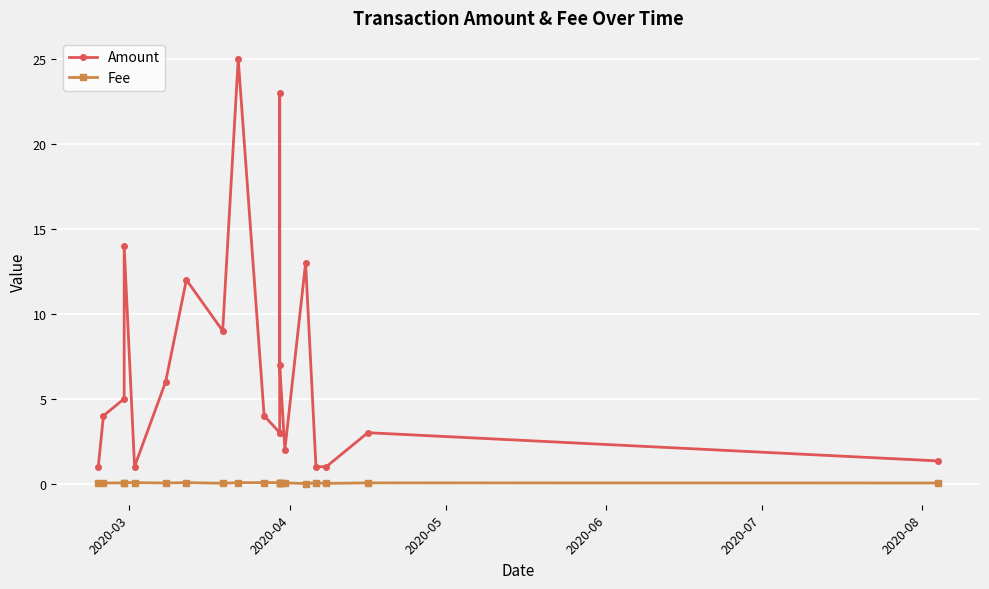

At 2020-07, list the series in order from largest to smallest.

Amount, Fee